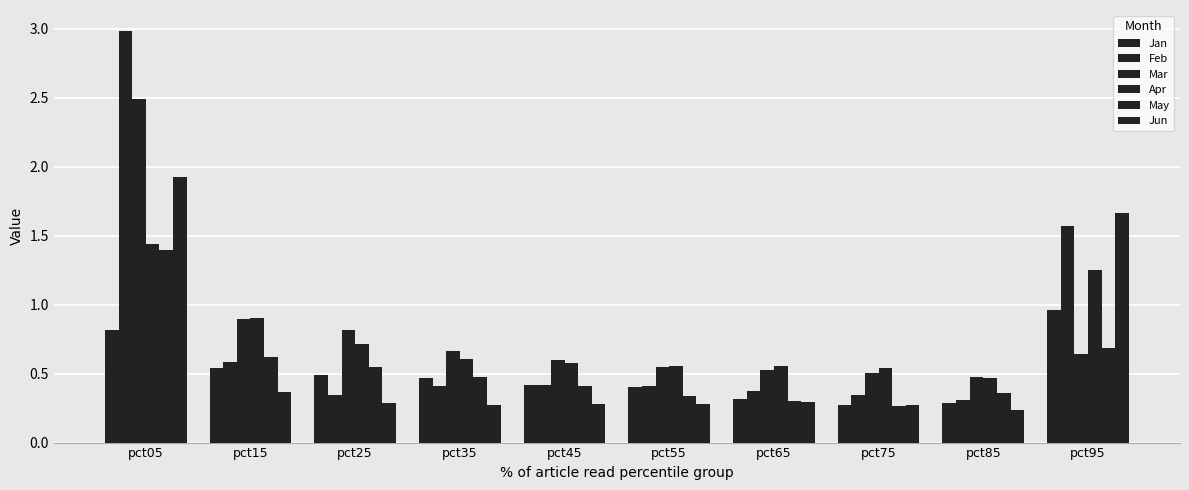

What is the average value of the Feb series?

0.8